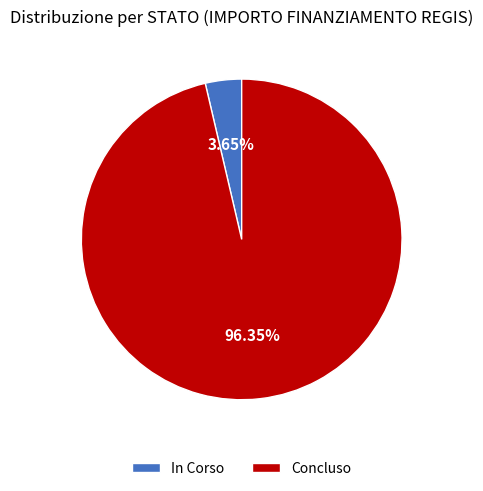

Is there a majority slice in this chart?

Yes